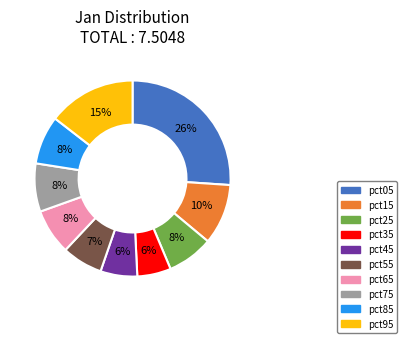

Combined, do pct55 and pct85 account for over 50%?

No